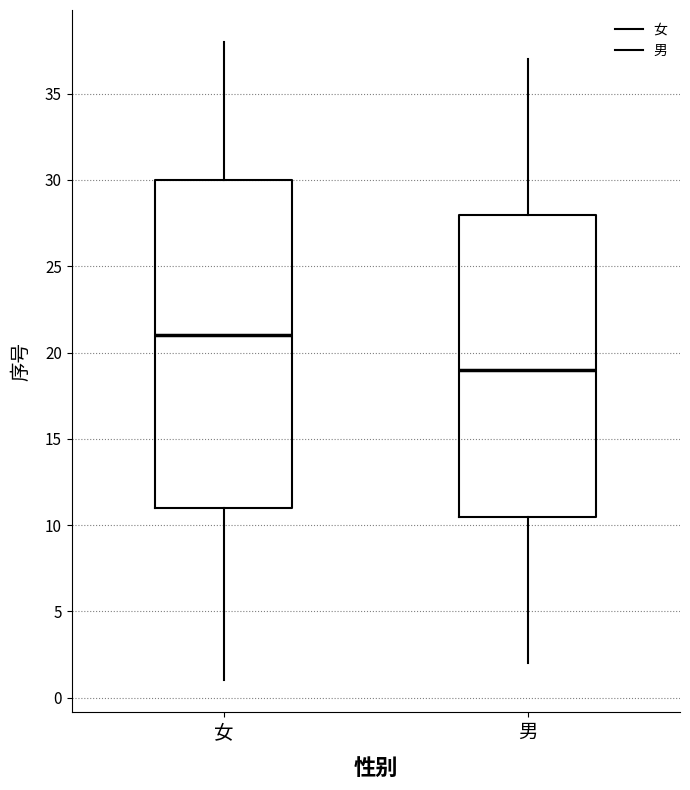

Which box has the highest median line?

女